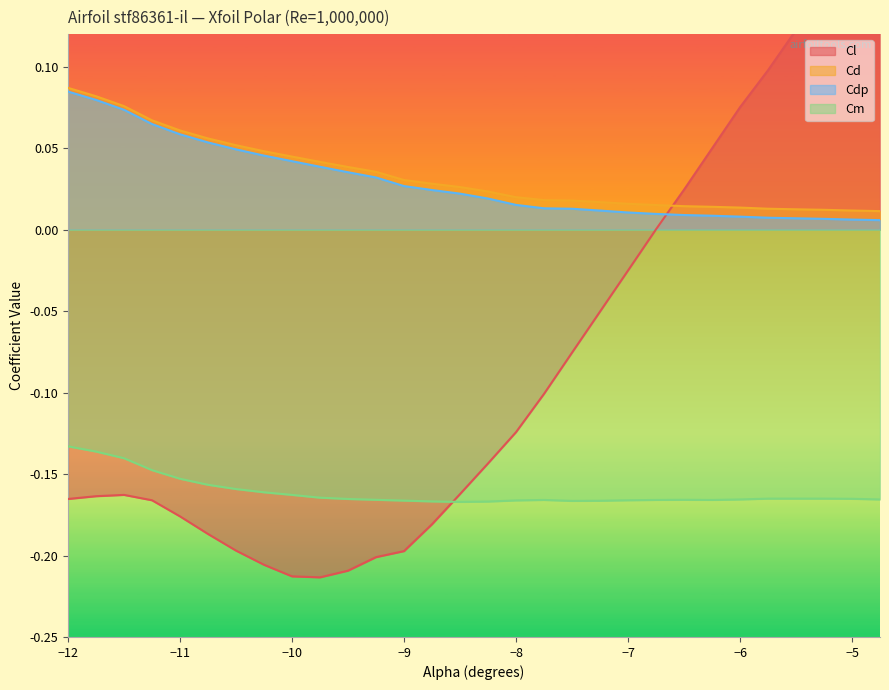

What is the sum of all Cm values?

-4.8